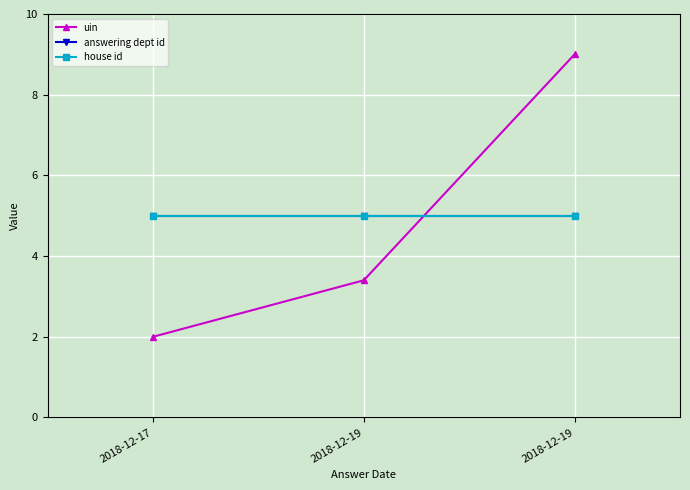

Is it true that uin equals 9.0 at 2018-12-19?

True